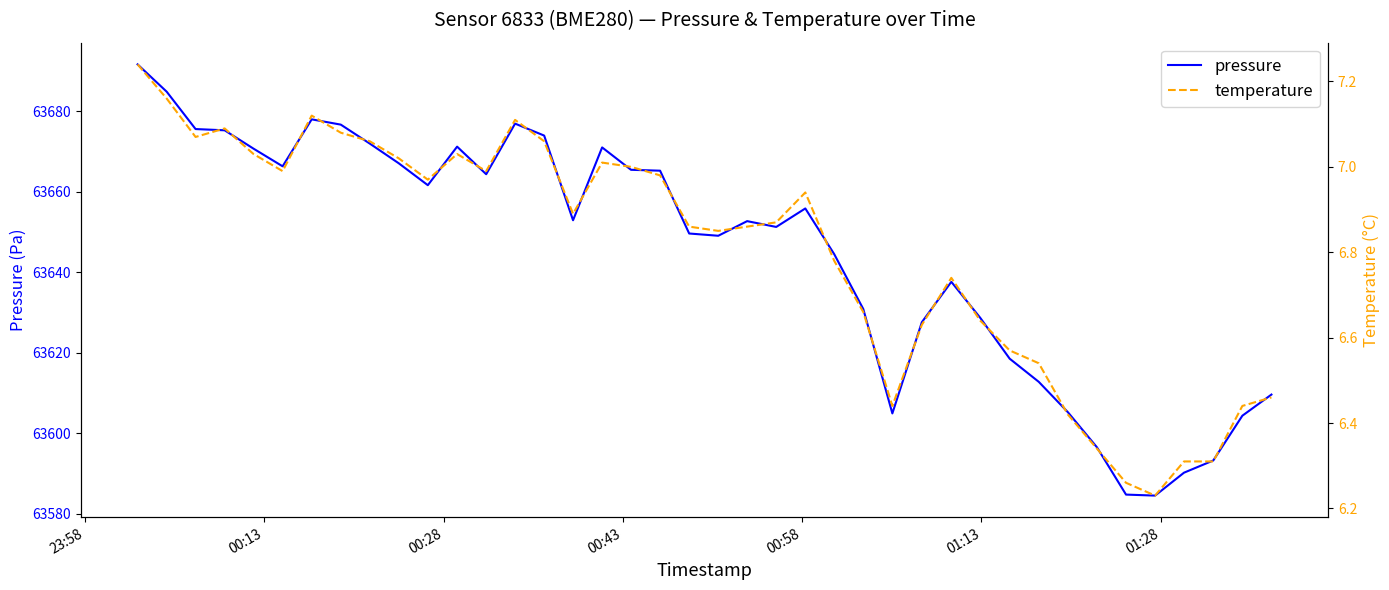

What is the maximum value for pressure?

63691.6